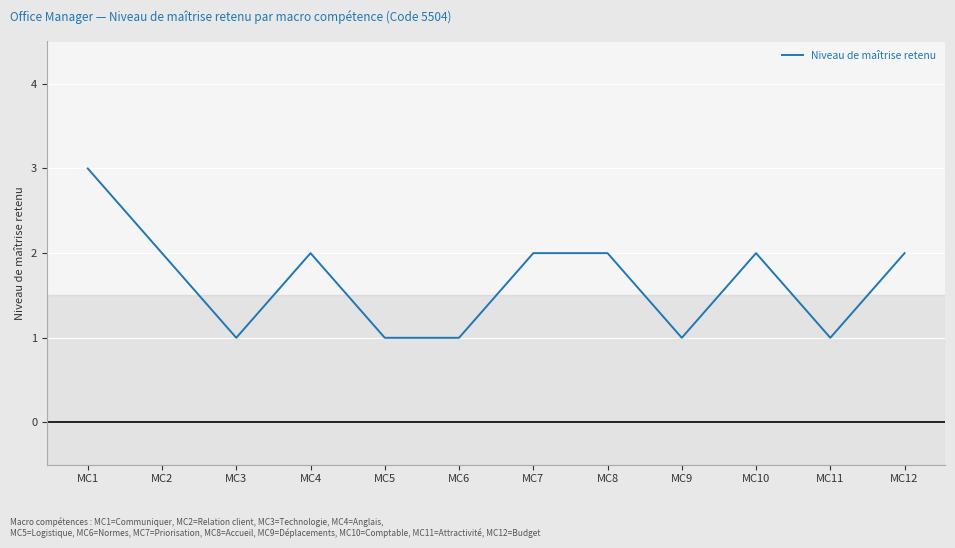

What is the change in value from MC6 to MC8?

+1